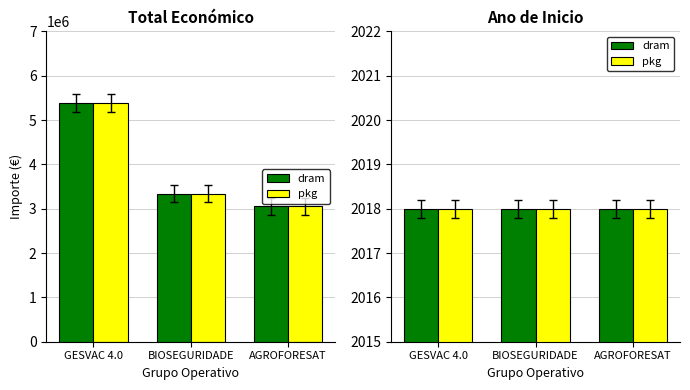

What is the label of the 1st bar from the left?

GESVAC 4.0